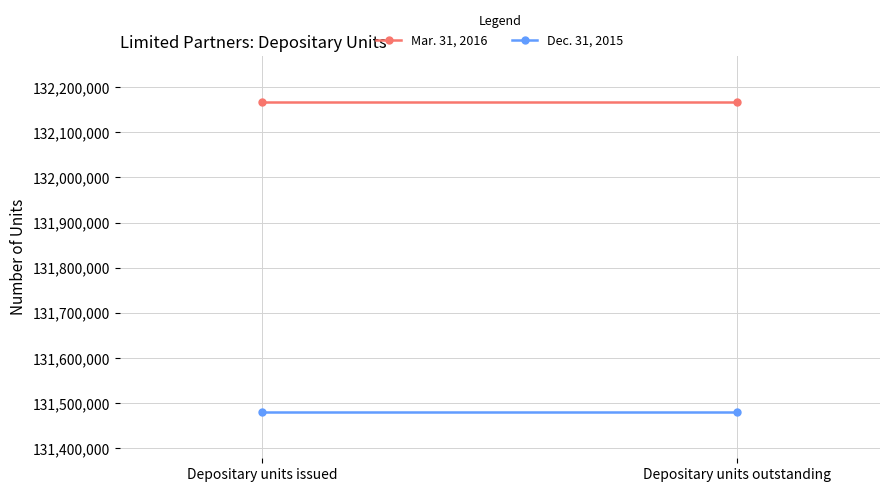

Rank the series by their average value, from highest to lowest.

Mar. 31, 2016, Dec. 31, 2015